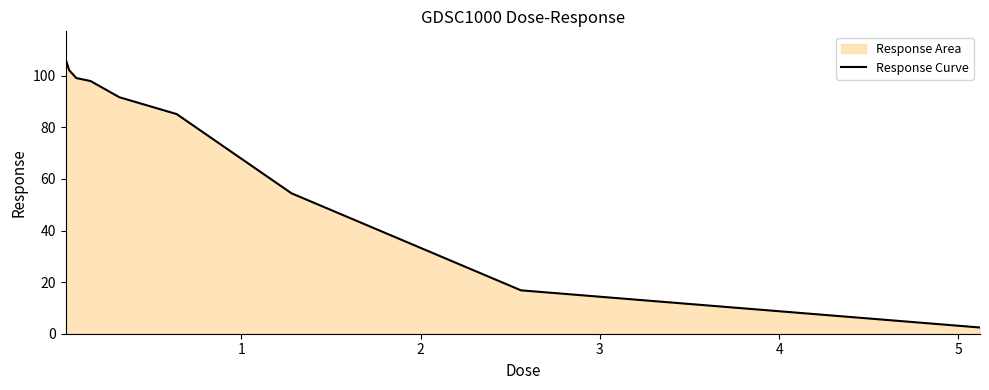

What is the greatest value displayed?

106.5